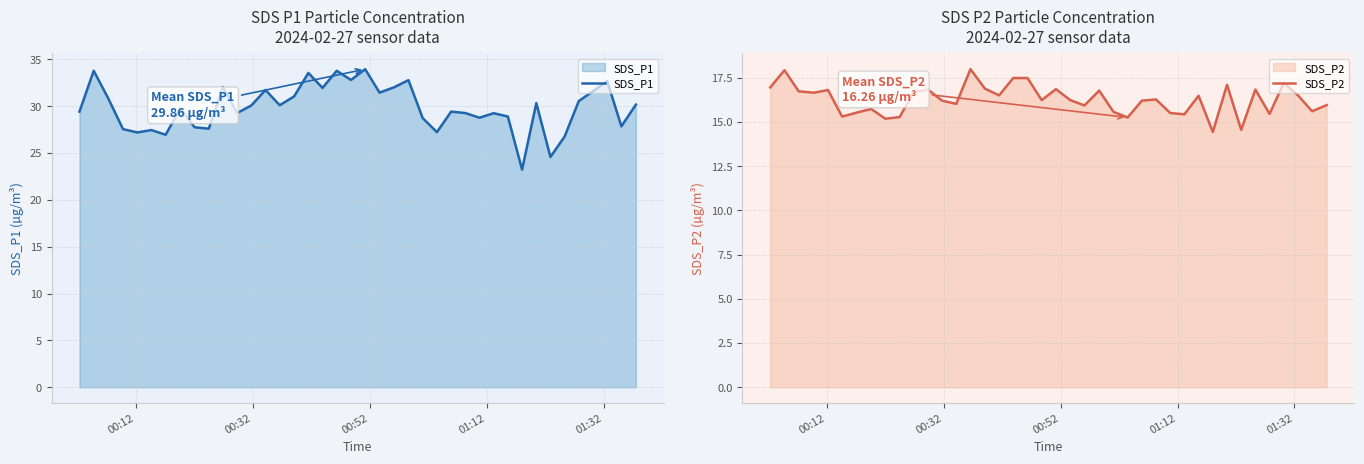

True or false: SDS_P1 and SDS_P2 cross at least once.

False